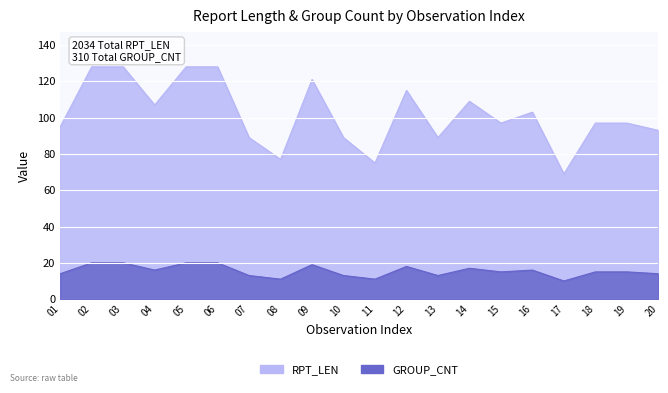

Where is GROUP_CNT nearest to the value 15?

15